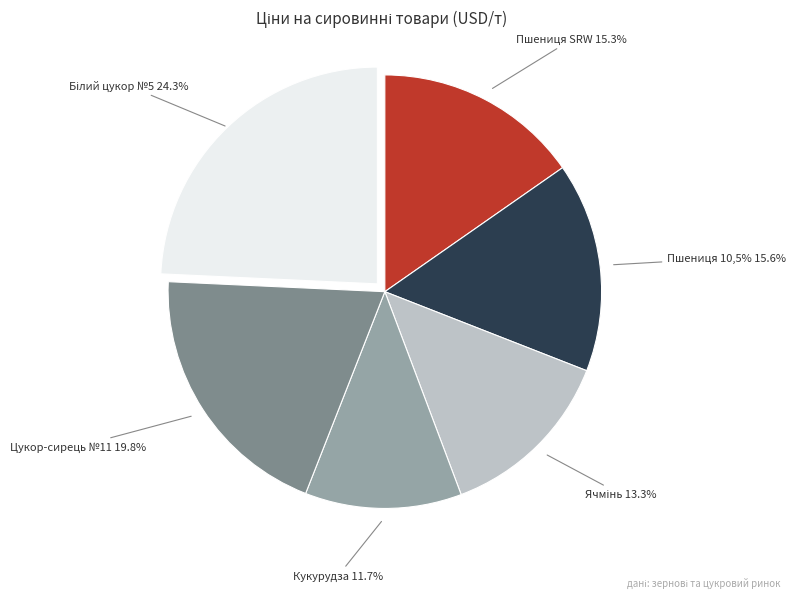

What is the smallest slice in the pie chart?

Кукурудза